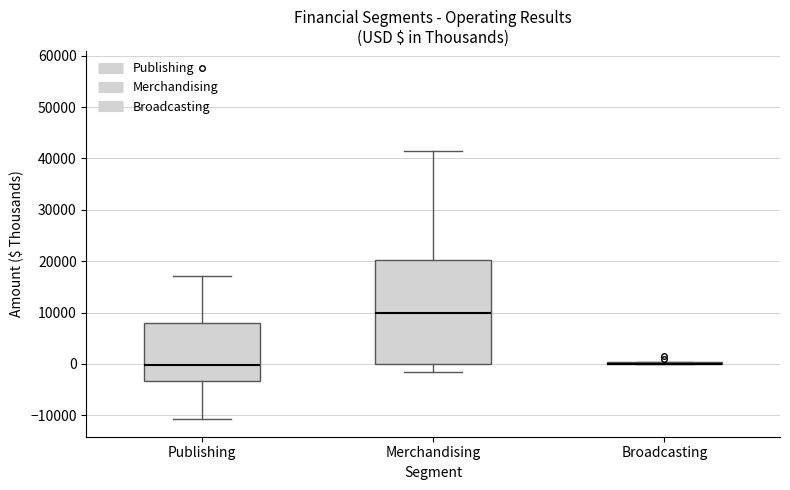

Reading left to right, transcribe this box plot: for each box, give where its median line is, the range the box spans, and where its two whiskers end, as read against the y-axis. The values are not printed on the chart, so give them approximately, as read against the axis.

Publishing: median 0, box -3000 to 8000, whiskers -11000 to 17000
Merchandising: median 10000, box 0 to 20000, whiskers -2000 to 41000
Broadcasting: box collapsed to a line at 0, whiskers 0 to 0